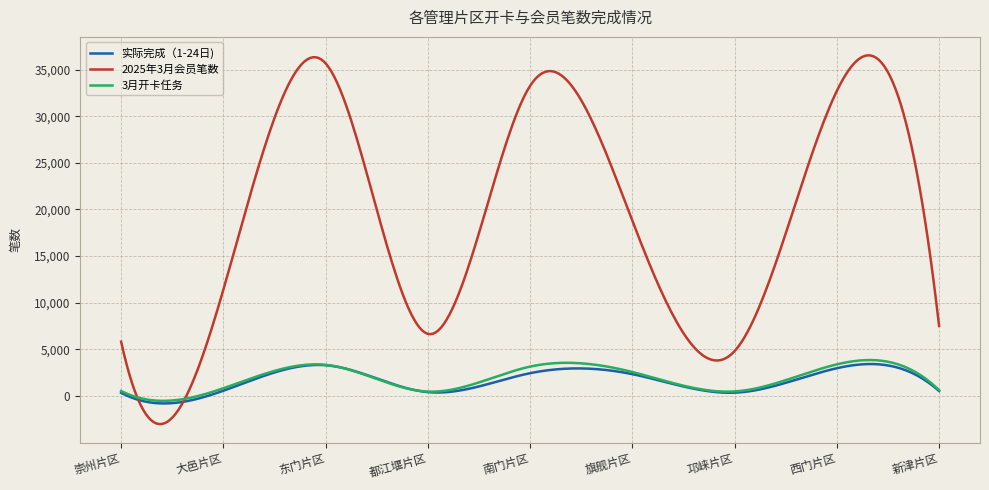

What is the maximum value for 2025年3月会员笔数?

36531.7